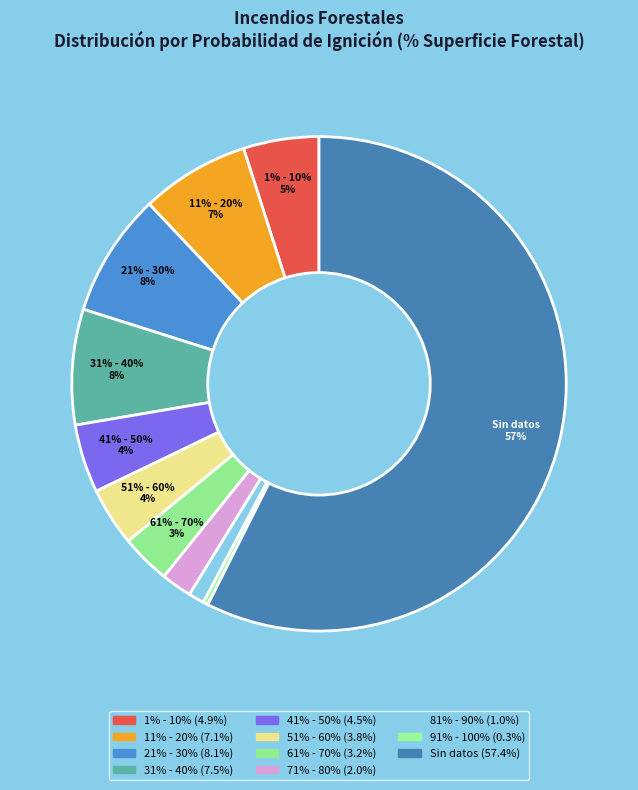

Is there a majority slice in this chart?

Yes